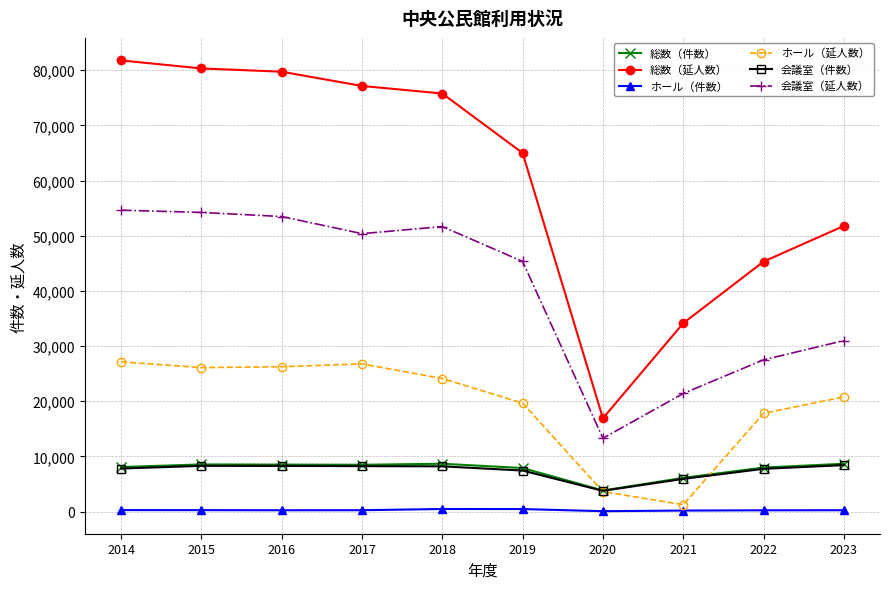

True or false: 会議室（件数） has more than 0 points higher than both neighbors.

True